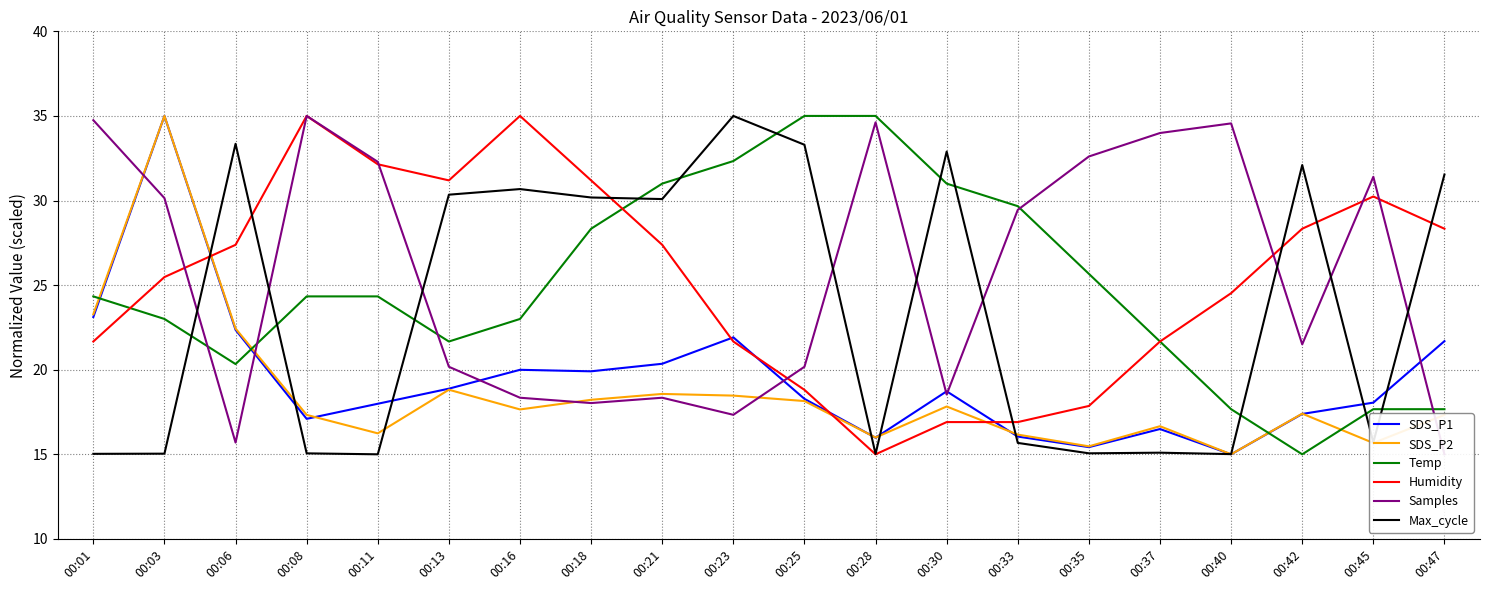

Which category has the highest value across all series?

00:03